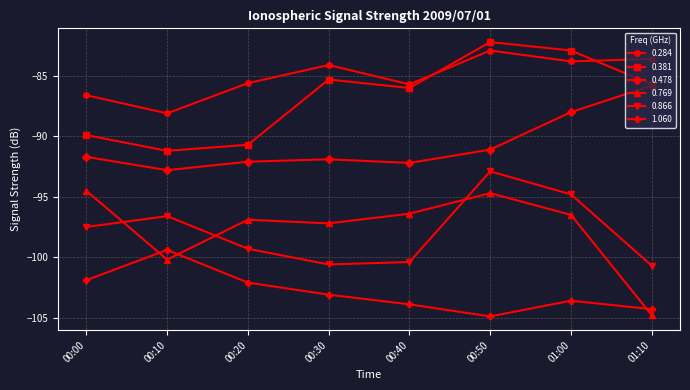

At which label does 0.284 reach its minimum?

00:10